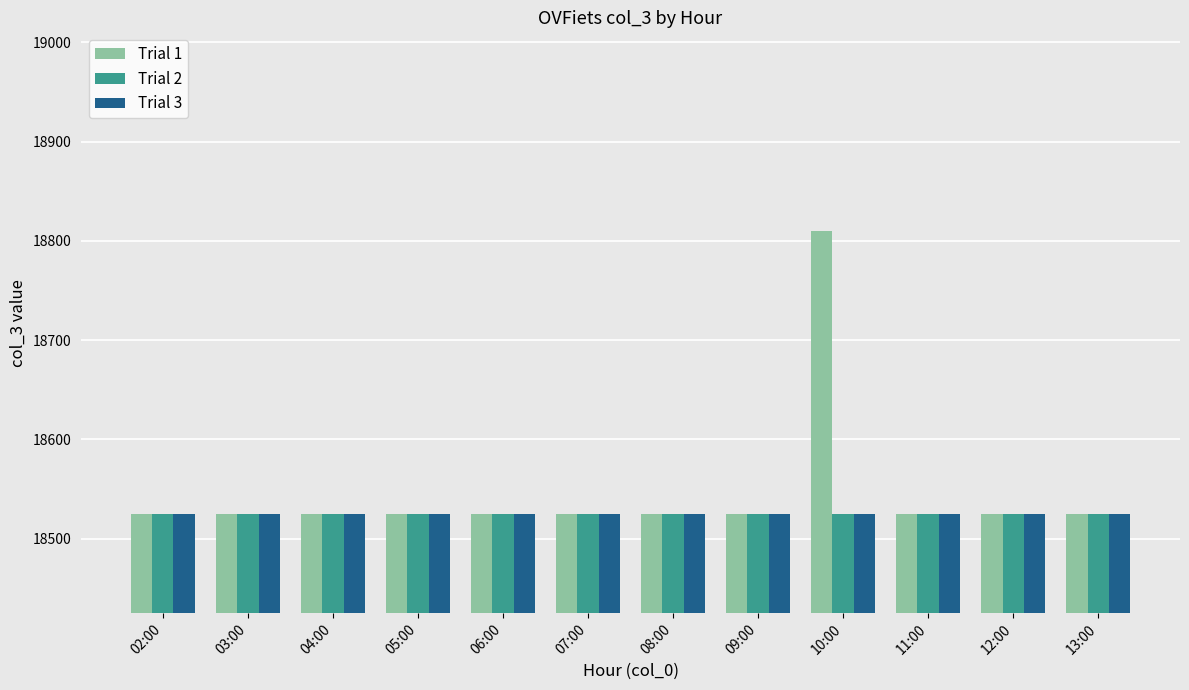

True or false: Trial 2 has a value of 18525 at 11:00.

True